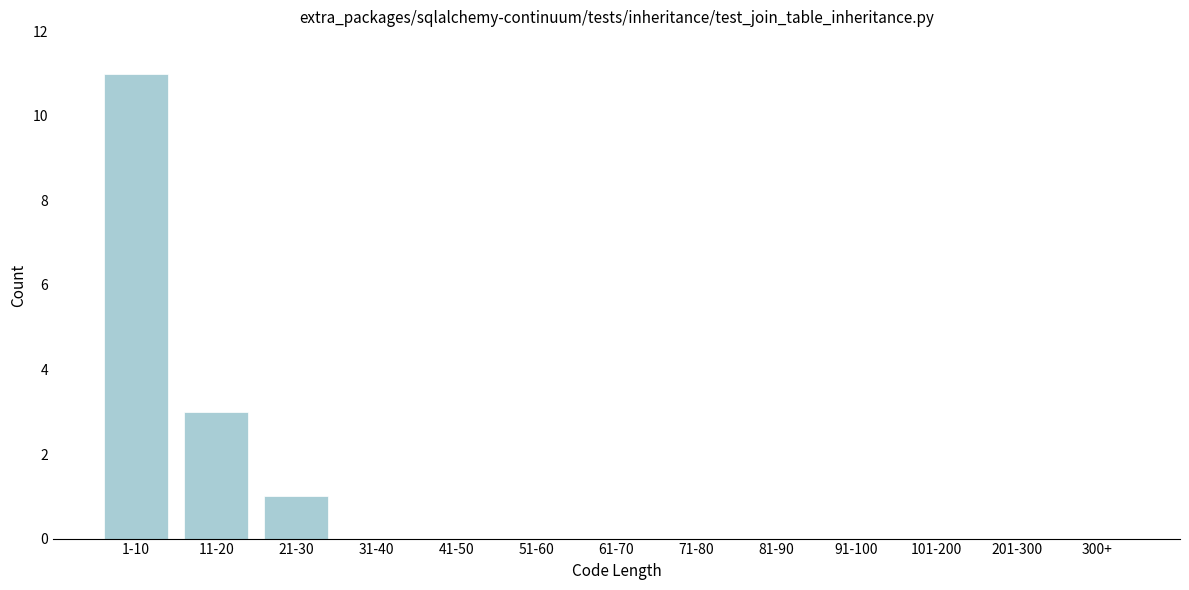

Reading left to right, list all the values displayed in this chart.

1-10=11	11-20=3	21-30=1	31-40=0	41-50=0	51-60=0	61-70=0	71-80=0	81-90=0	91-100=0	101-200=0	201-300=0	300+=0